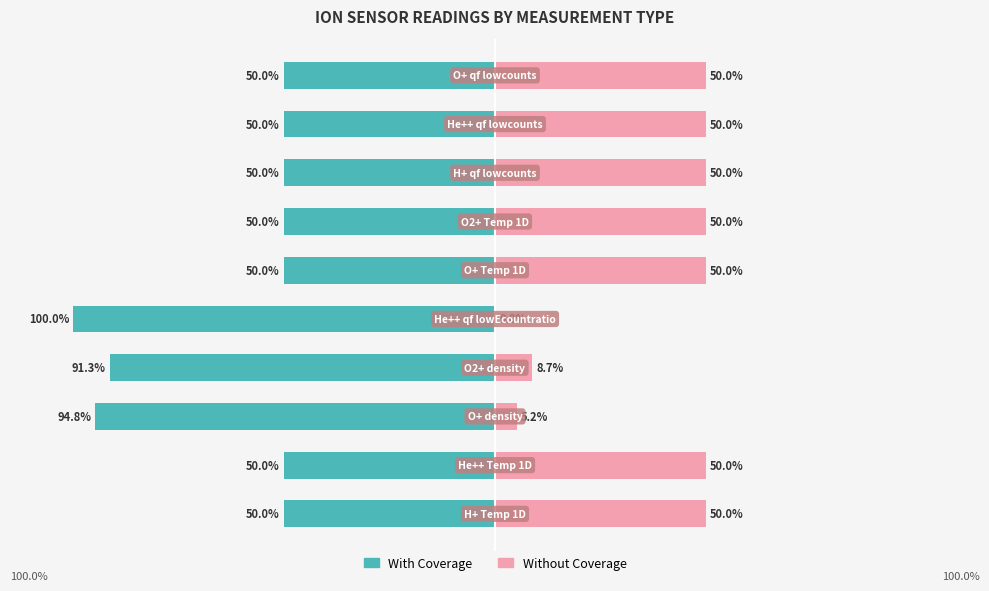

What is the sum of the Without Coverage values at 6 and 2?

55.2